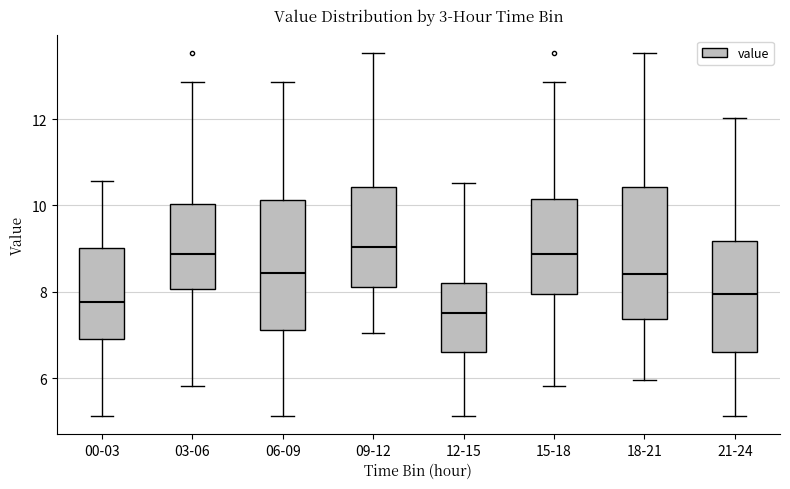

Reading left to right, transcribe this box plot: for each box, give where its median line is, the range the box spans, and where its two whiskers end, as read against the y-axis. The values are not printed on the chart, so give them approximately, as read against the axis.

00-03: median 7.8, box 7.0 to 9.0, whiskers 5.2 to 10.6
03-06: median 8.8, box 8.0 to 10.0, whiskers 5.8 to 12.8
06-09: median 8.4, box 7.2 to 10.2, whiskers 5.2 to 12.8
09-12: median 9.0, box 8.2 to 10.4, whiskers 7.0 to 13.6
12-15: median 7.6, box 6.6 to 8.2, whiskers 5.2 to 10.6
15-18: median 8.8, box 8.0 to 10.2, whiskers 5.8 to 12.8
18-21: median 8.4, box 7.4 to 10.4, whiskers 6.0 to 13.6
21-24: median 8.0, box 6.6 to 9.2, whiskers 5.2 to 12.0